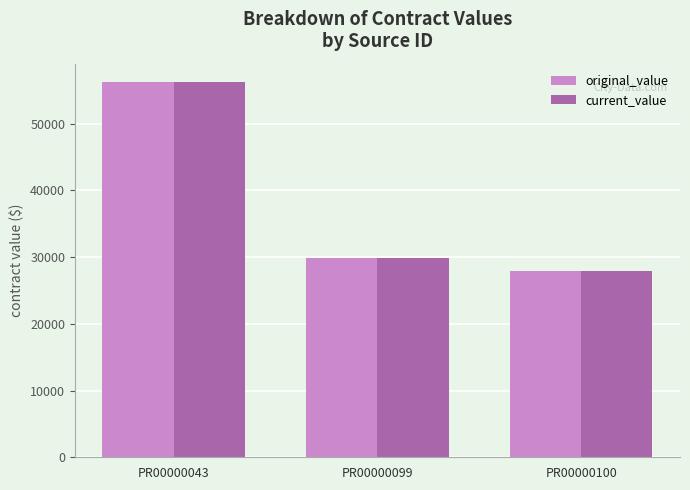

Reading left to right, what are all the values shown in this chart?

original_value: PR00000043=56172.0	PR00000099=29869.4	PR00000100=27959.5
current_value: PR00000043=56172.0	PR00000099=29869.4	PR00000100=27959.5